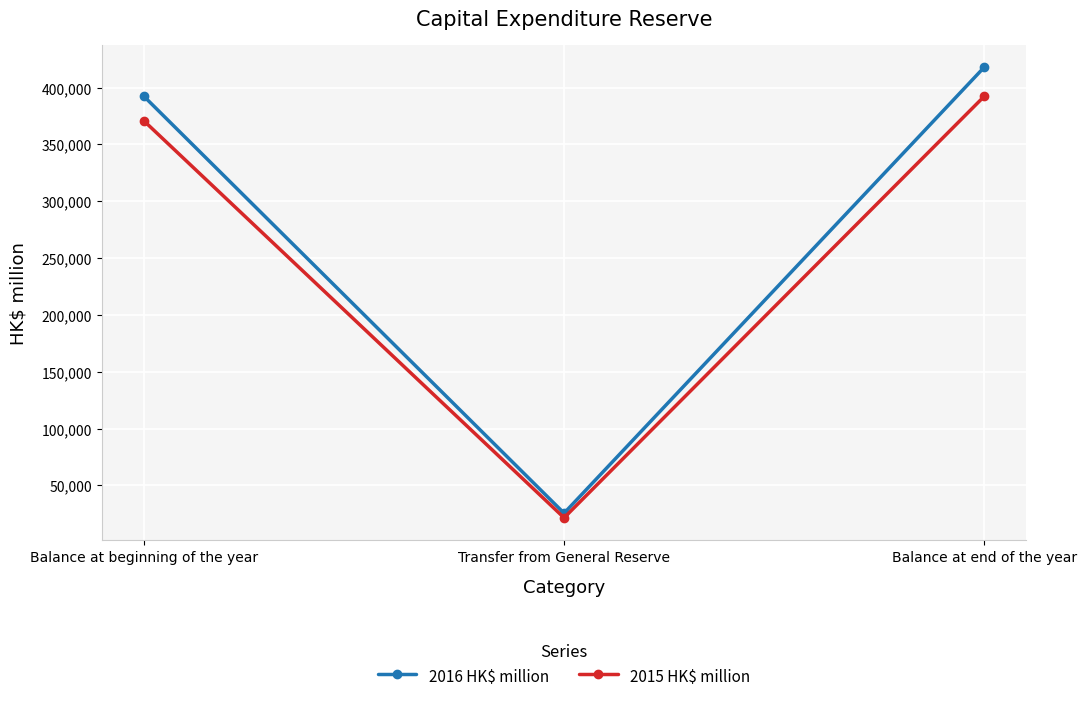

Which series has the largest range (max minus min)?

2016 HK$ million